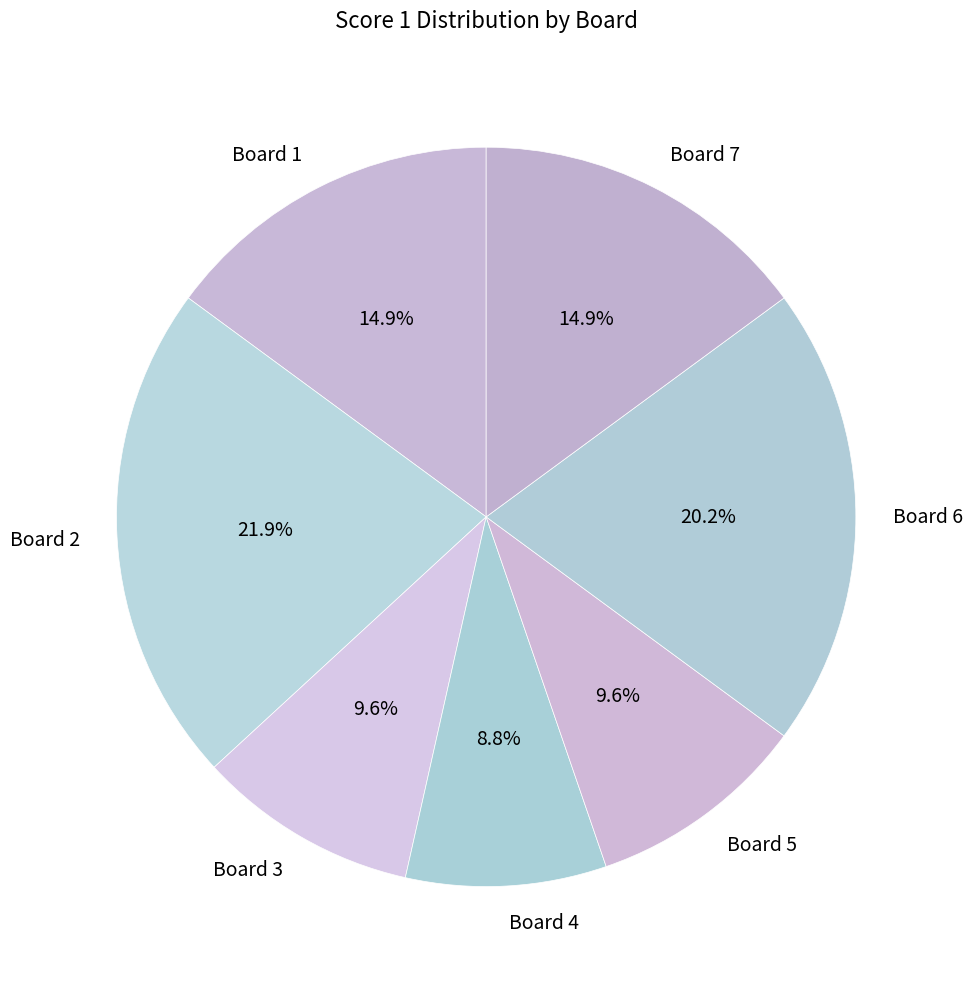

How many segments does this pie chart have?

7